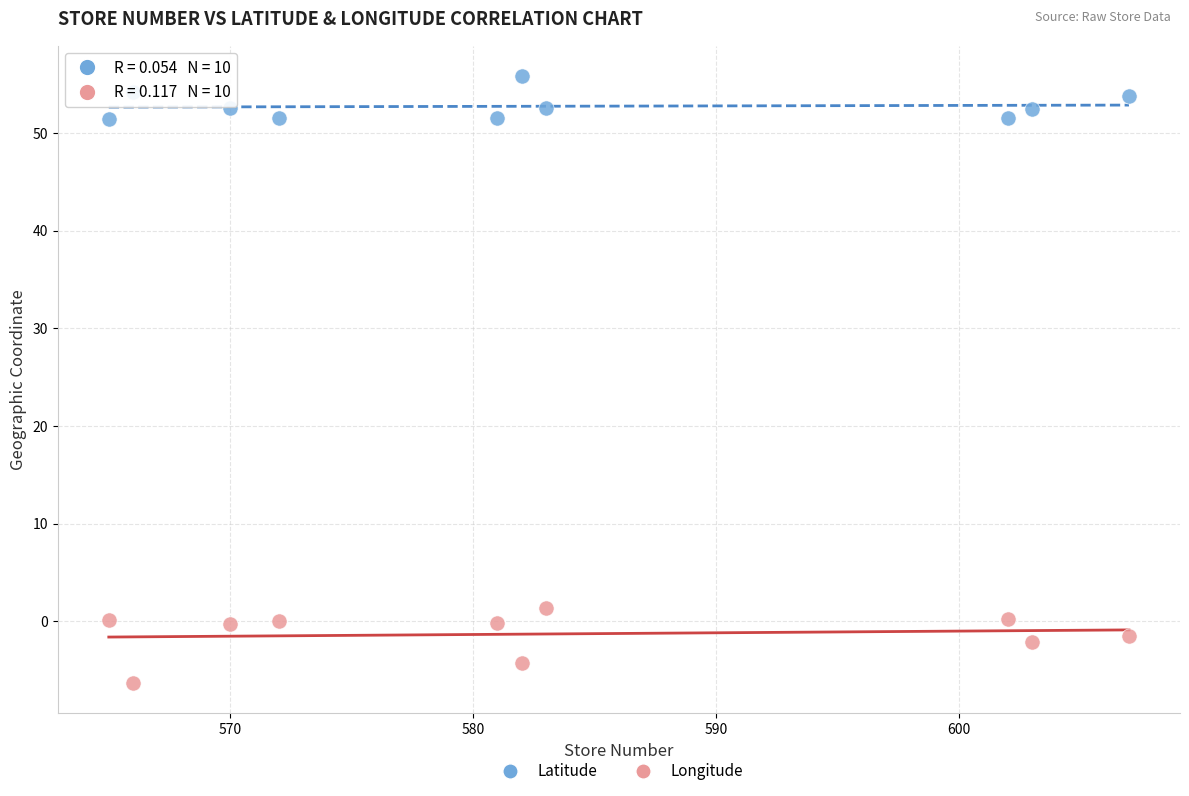

Which series reaches the minimum Y coordinate?

Longitude